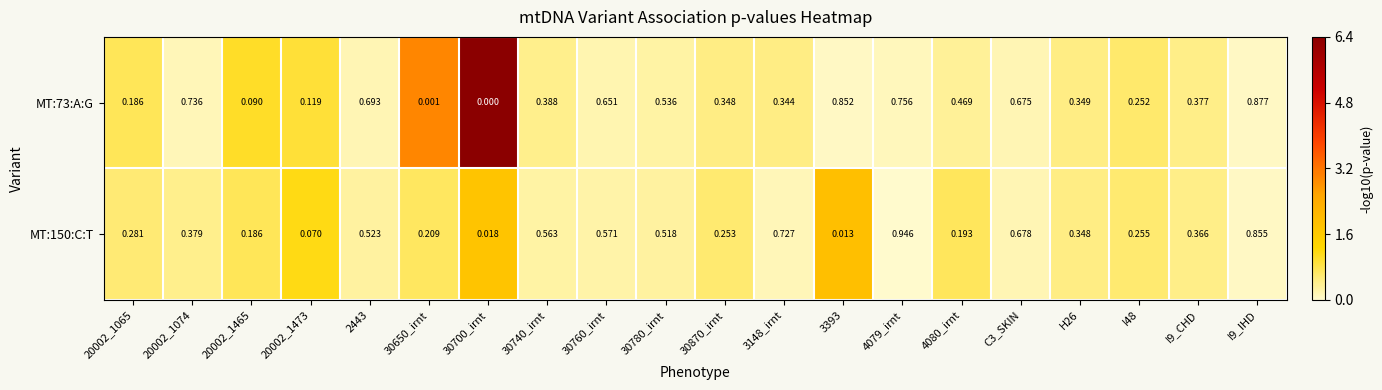

Is the value of MT:73:A:G at 4080_irnt greater than the value of MT:150:C:T at I9_CHD?

Yes